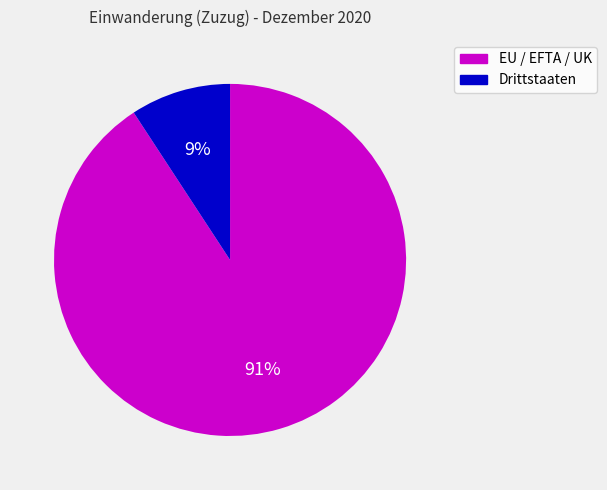

What percentage is the Drittstaaten slice, to the nearest percent?

9%